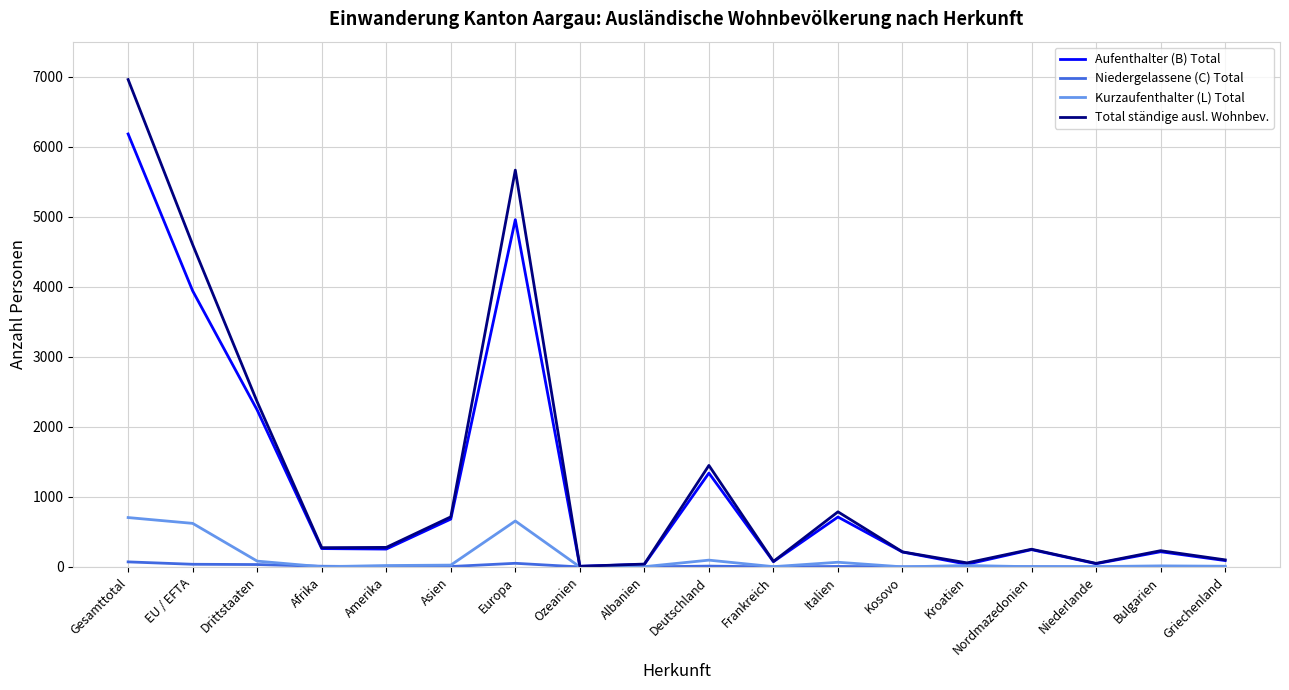

The value of Kurzaufenthalter (L) Total at Kosovo is 1. True or false?

True